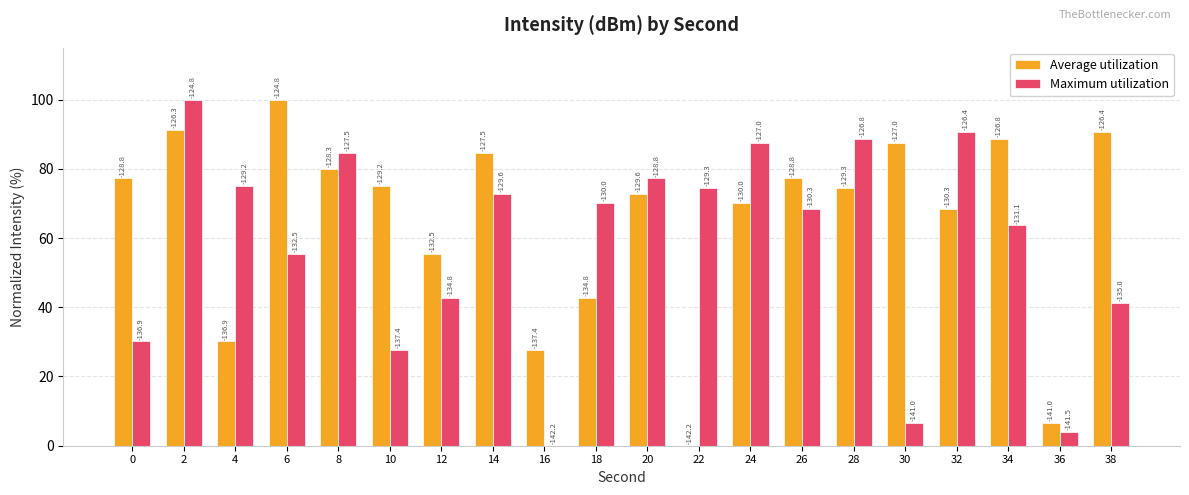

What are all the series names shown in the legend?

Average utilization, Maximum utilization